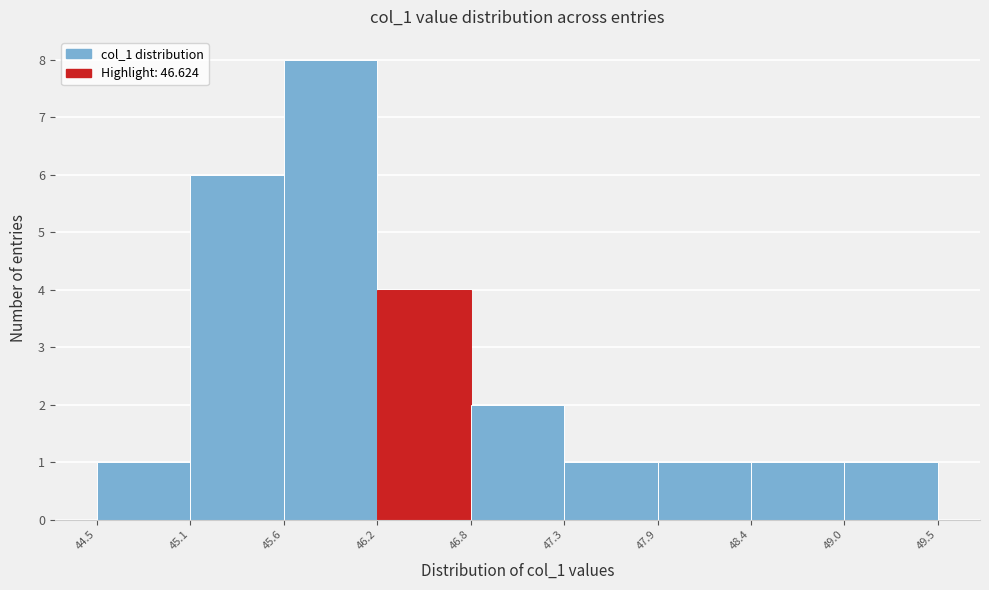

What is the height of the bar covering 49.0 to 49.5 on the x-axis? The values are not printed on the chart, so give them approximately, as read against the axis.

1